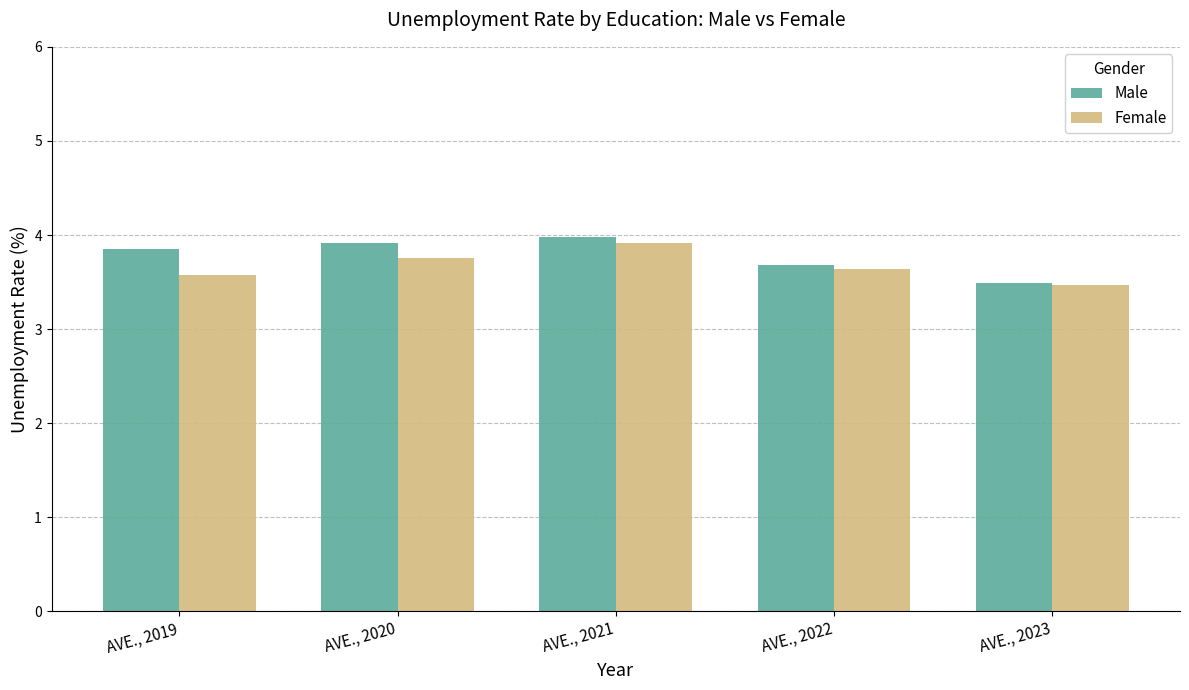

Which series changed the most between AVE., 2021 and AVE., 2022?

Male